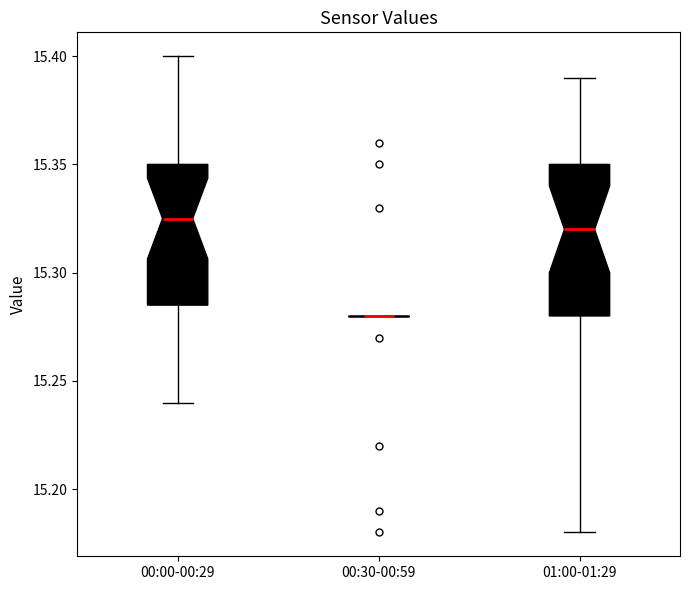

Where does the lower whisker of the box for 01:00-01:29 end on the y-axis? The values are not printed on the chart, so give them approximately, as read against the axis.

15.180